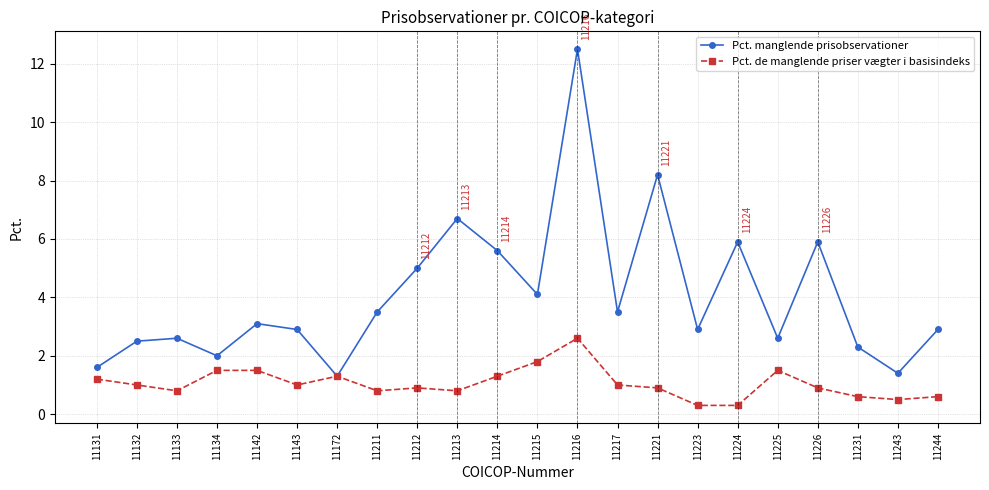

What is the difference between the highest and lowest values at 11215?

2.3